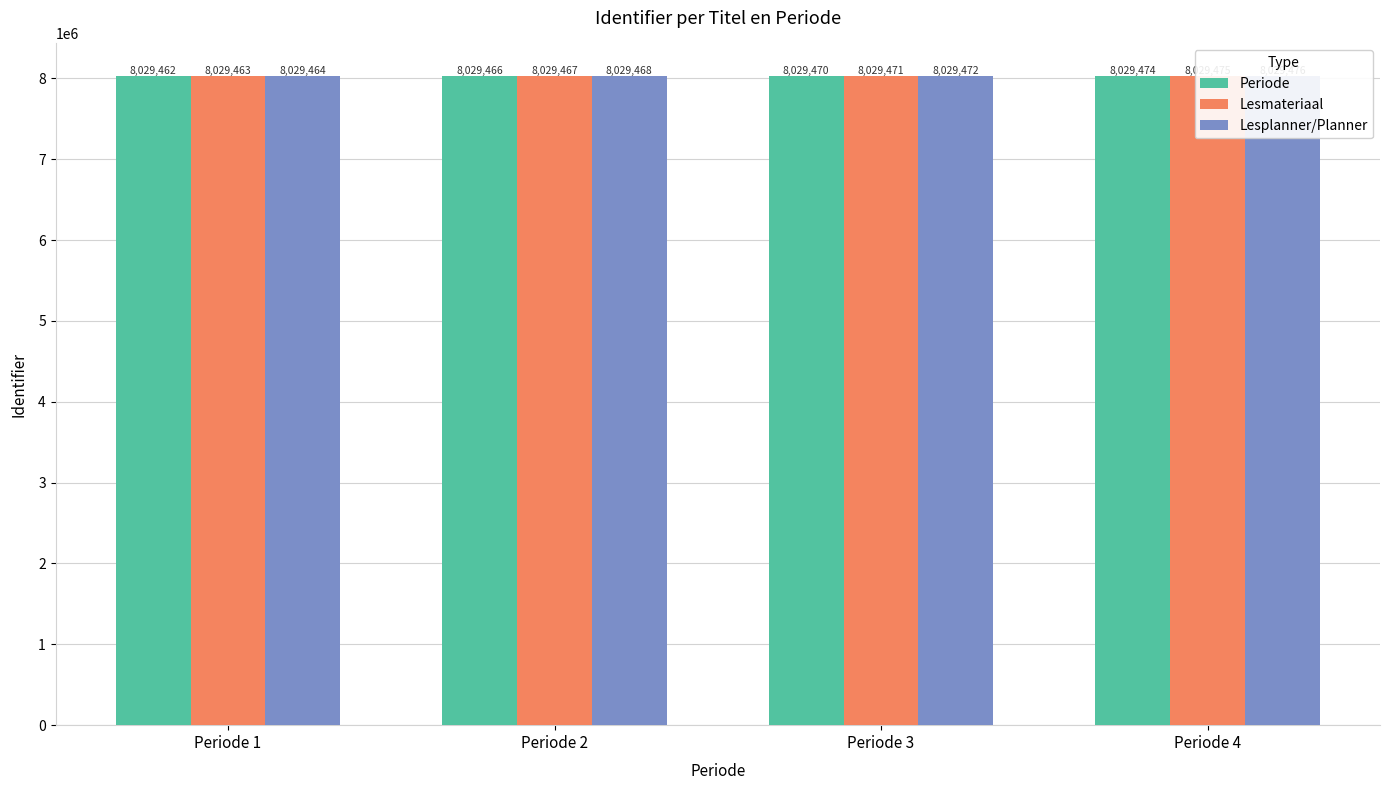

Reading left to right, transcribe all the data shown in this chart.

Periode: Periode 1=8029462	Periode 2=8029466	Periode 3=8029470	Periode 4=8029474
Lesmateriaal: Periode 1=8029463	Periode 2=8029467	Periode 3=8029471	Periode 4=8029475
Lesplanner/Planner: Periode 1=8029464	Periode 2=8029468	Periode 3=8029472	Periode 4=8029476